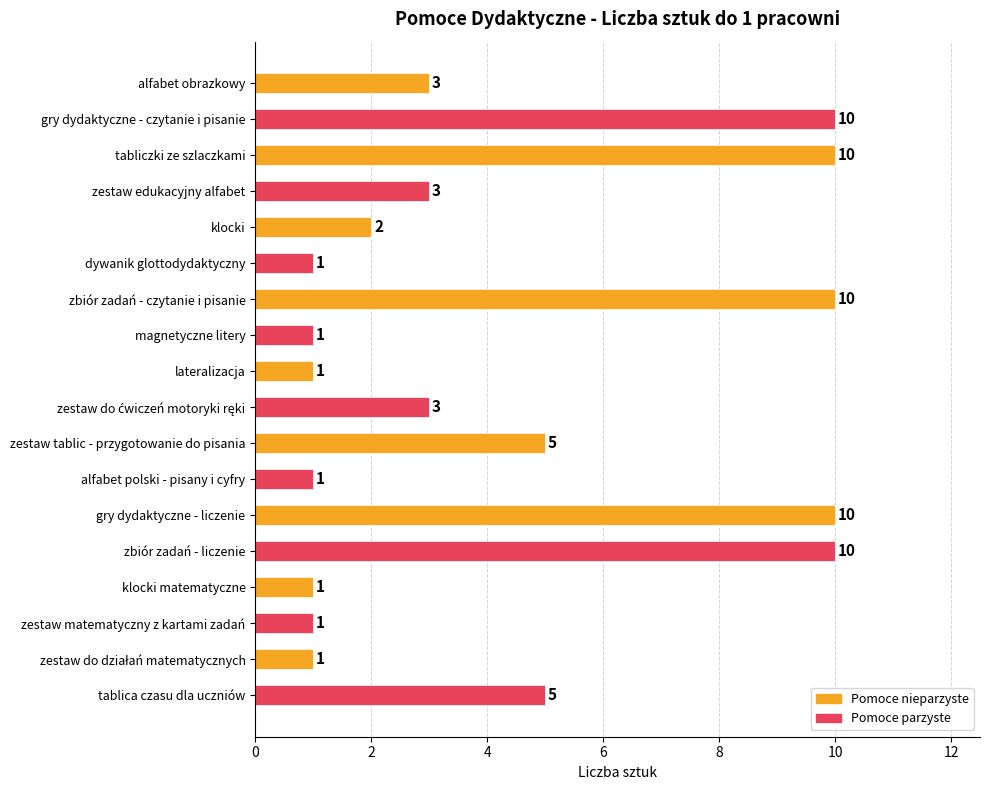

What is the maximum value shown in the chart?

10